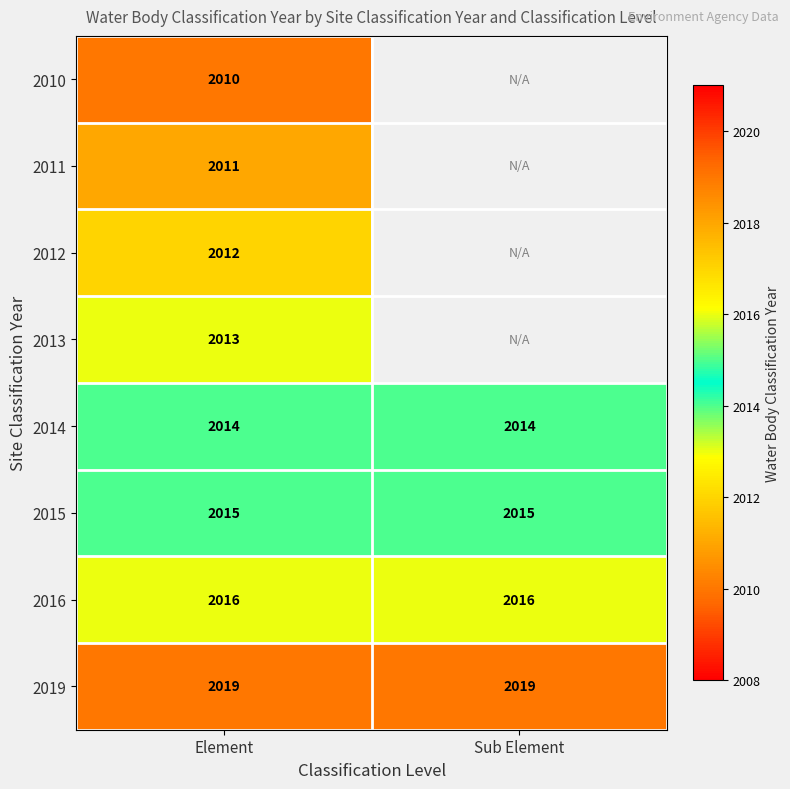

How many data points does each series have?

2